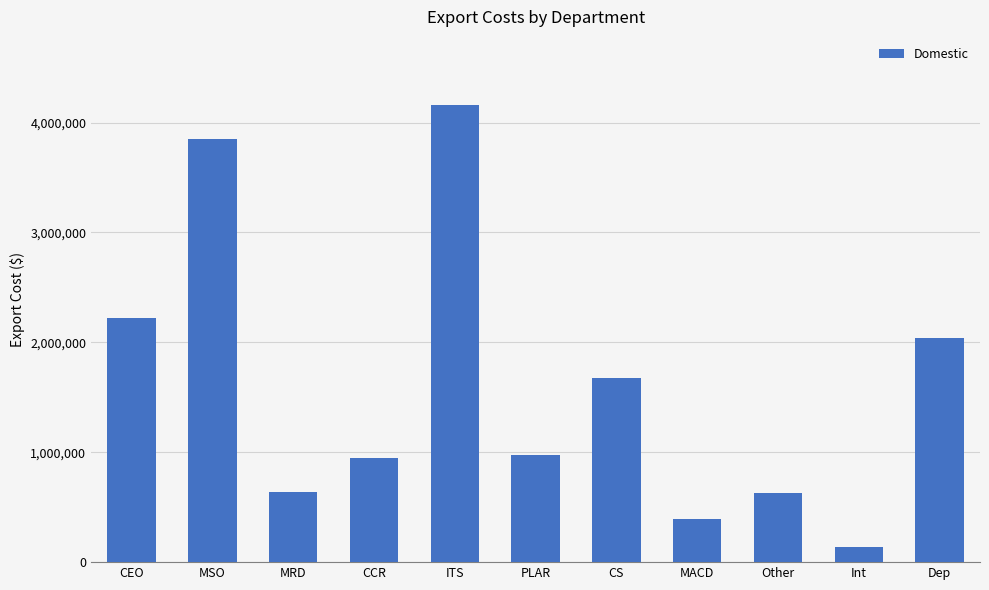

What is the value of the 10th bar from the left?

140286.3